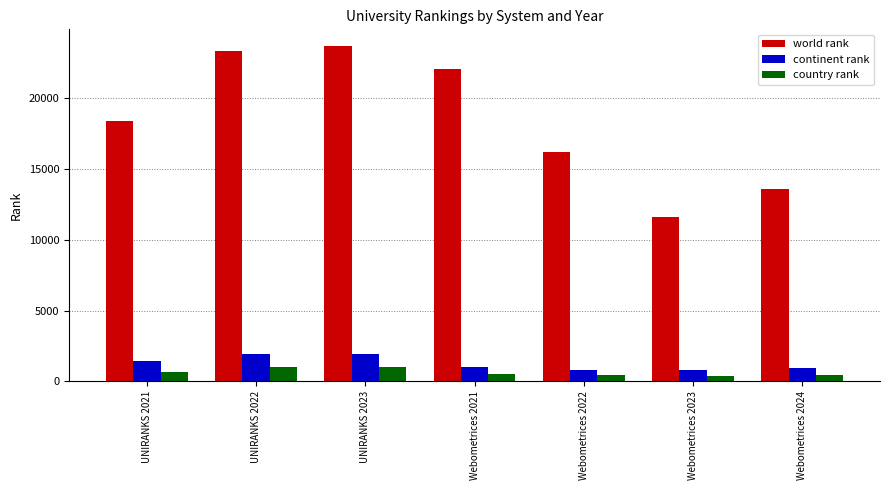

What is the sum of all country rank values?

4407